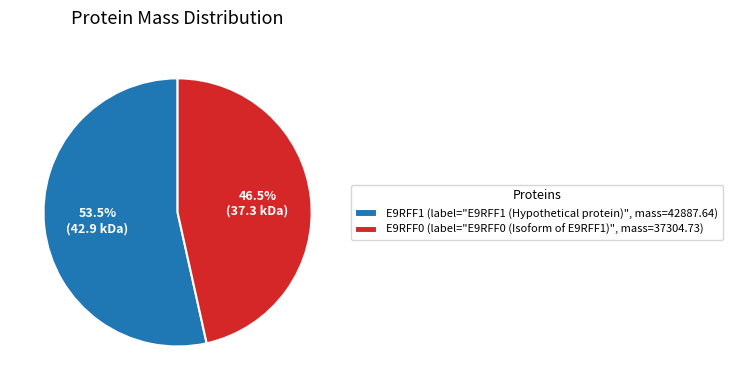

Which slice represents more than half of the pie?

E9RFF1 (label="E9RFF1 (Hypothetical protein)", mass=42887.64)